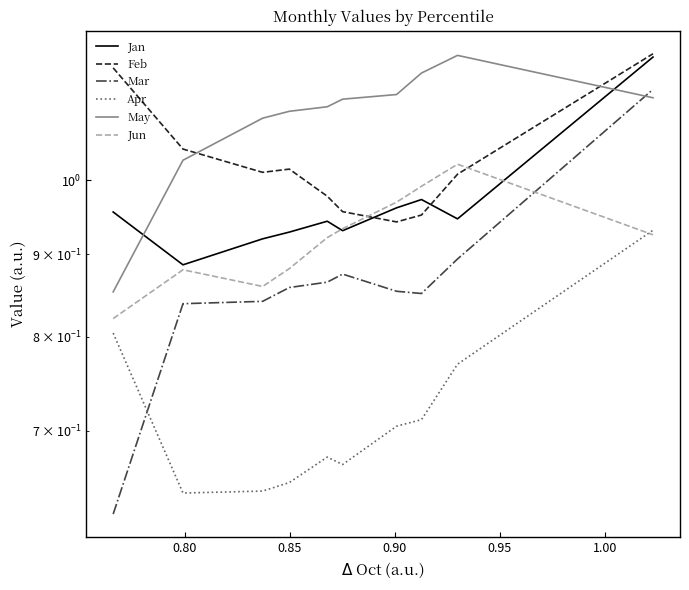

The Feb series shows 1.7 at 0.85. True or false?

False